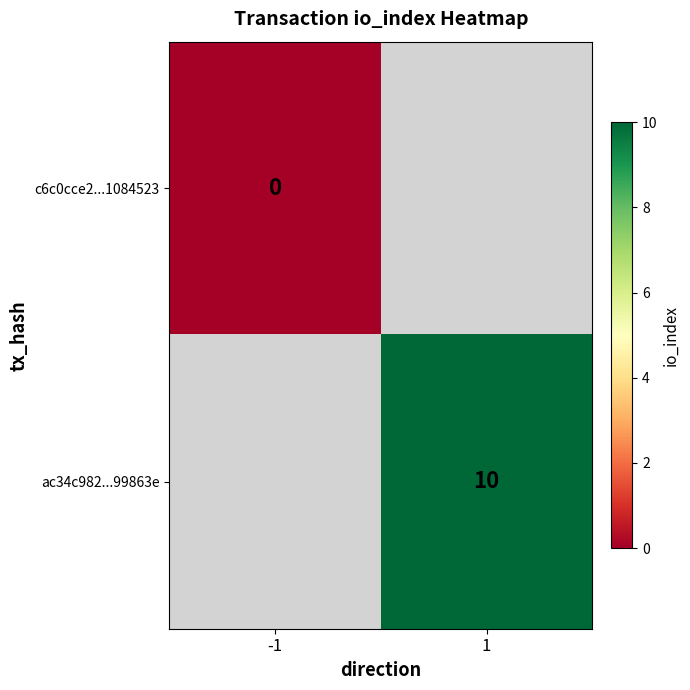

Is it true that ac34c982...99863e equals 6 at 1?

False